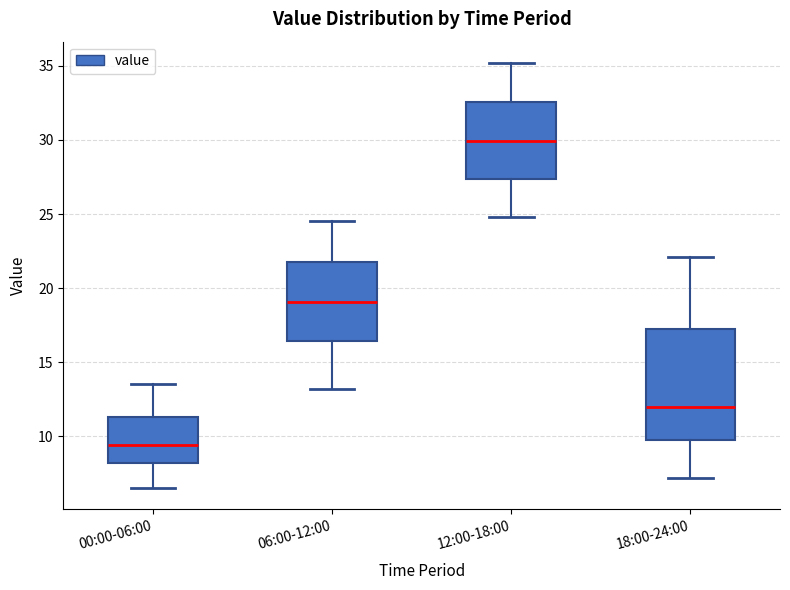

Comparing the boxes themselves (not the whiskers), which one is the tallest?

18:00-24:00